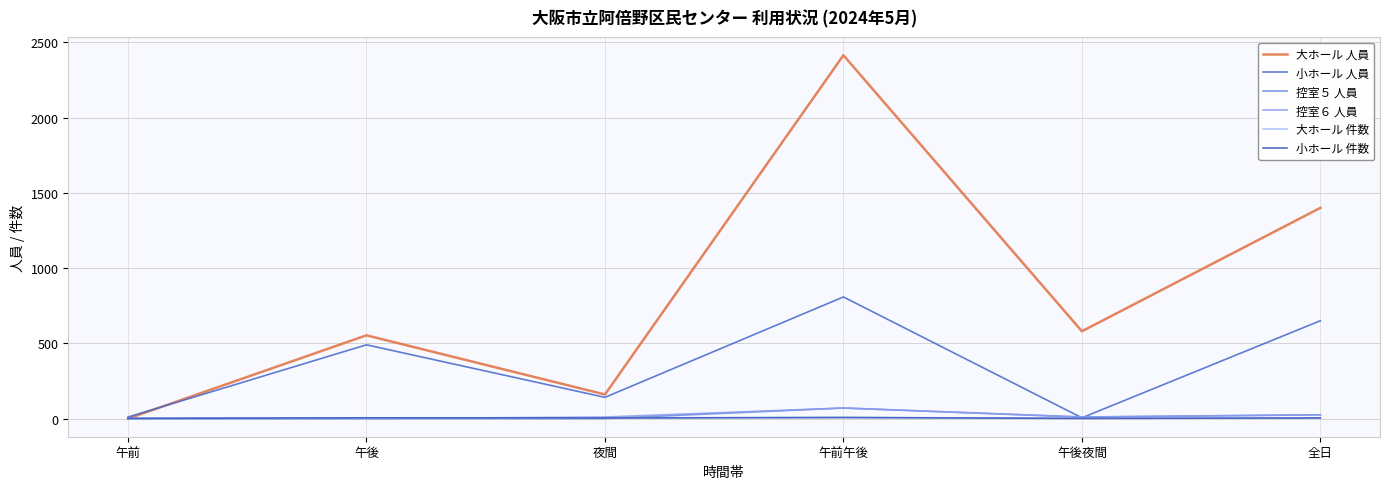

Reading left to right, what are all the values shown in this chart?

大ホール 人員: 午前=0	午後=553	夜間=160	午前午後=2414	午後夜間=580	全日=1400
小ホール 人員: 午前=10	午後=490	夜間=141	午前午後=808	午後夜間=5	全日=650
控室５ 人員: 午前=0	午後=0	夜間=0	午前午後=70	午後夜間=10	全日=25
控室６ 人員: 午前=0	午後=0	夜間=10	午前午後=70	午後夜間=10	全日=25
大ホール 件数: 午前=0	午後=2	夜間=3	午前午後=7	午後夜間=2	全日=4
小ホール 件数: 午前=1	午後=5	夜間=4	午前午後=7	午後夜間=1	全日=4